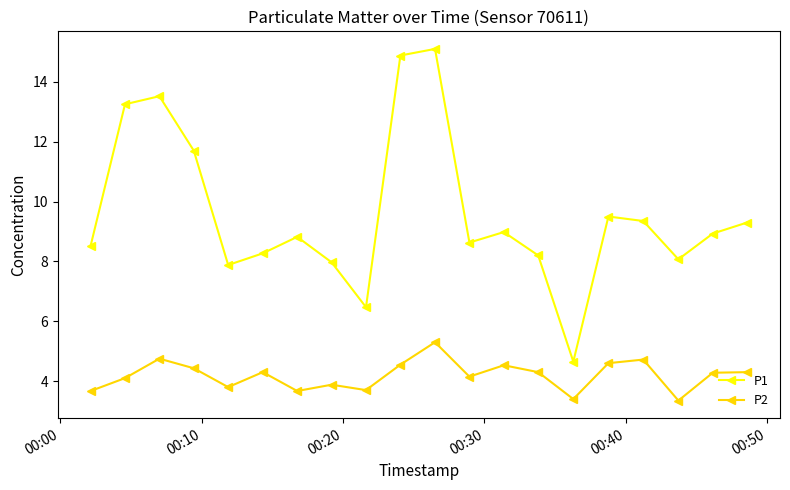

True or false: P2 and P1 intersect in this chart.

False